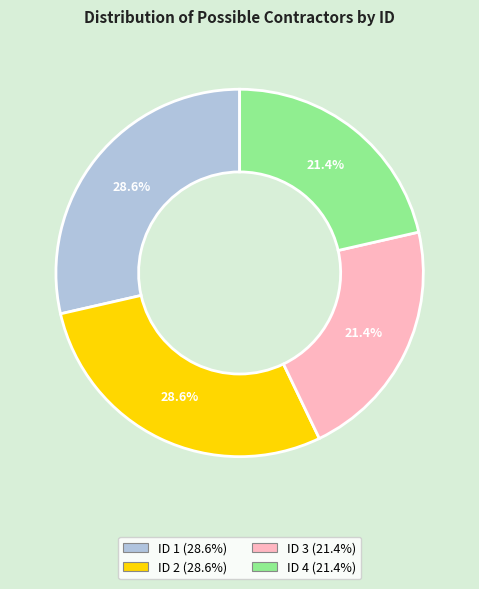

What is the total percentage of ID 1 and ID 4?

50.0%